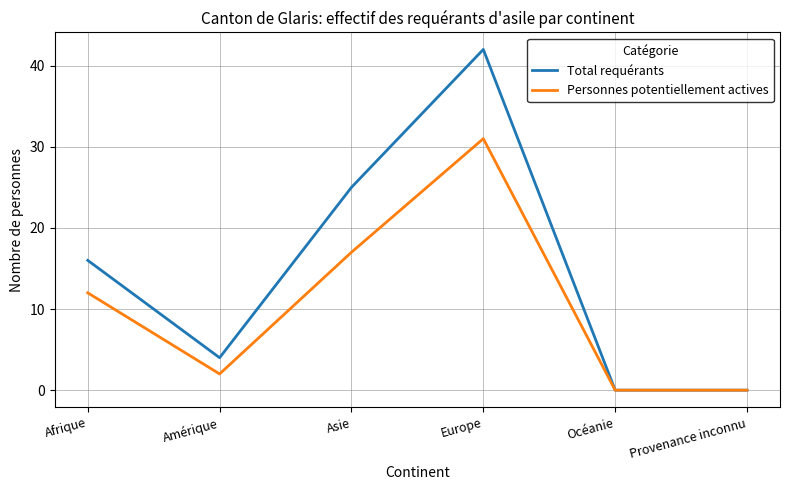

List the series in order of their peak value, highest first.

Total requérants, Personnes potentiellement actives